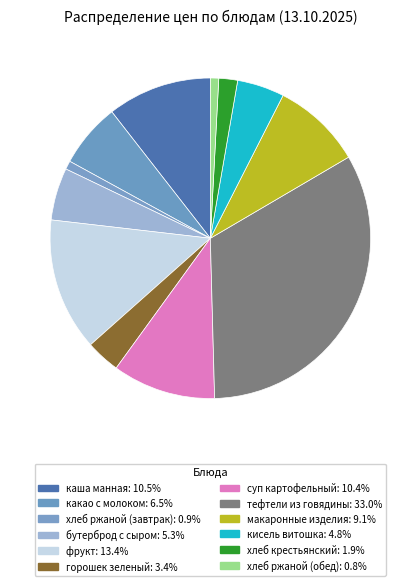

Count the number of slices in the pie.

12